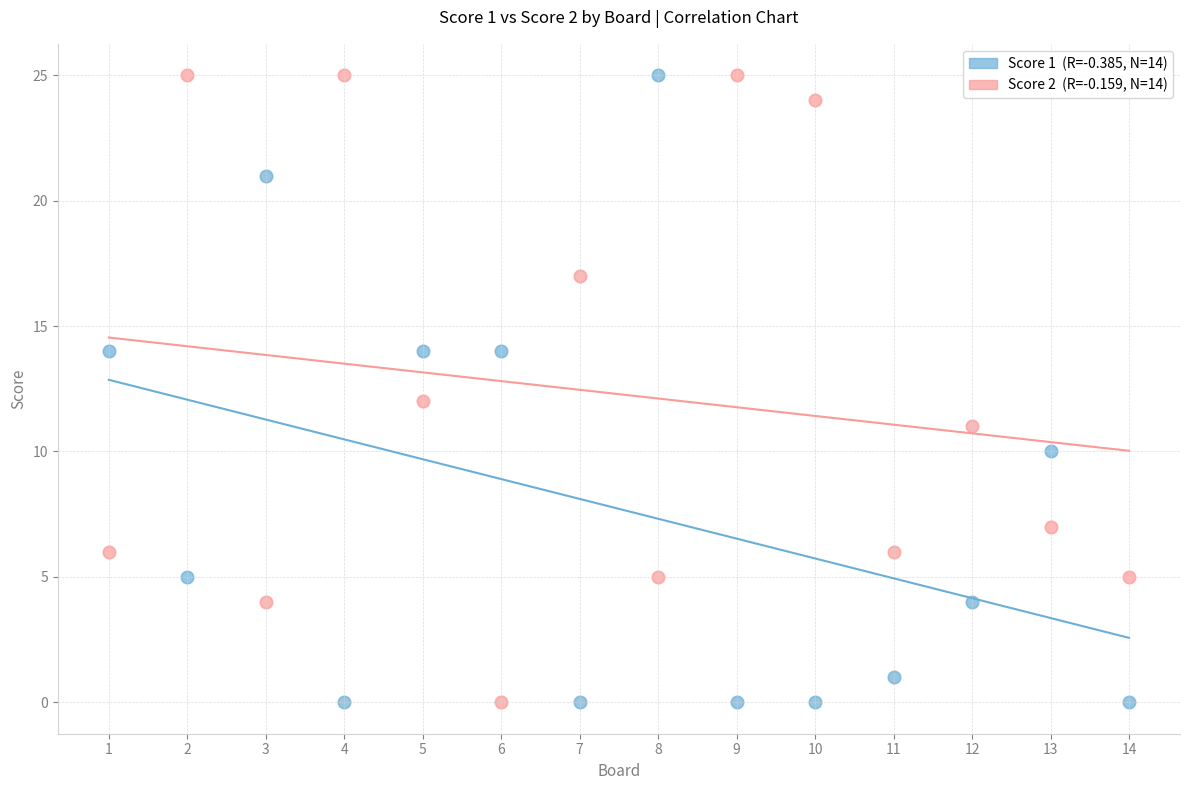

Across all data points, what is the range of Y values (max minus min)?

25